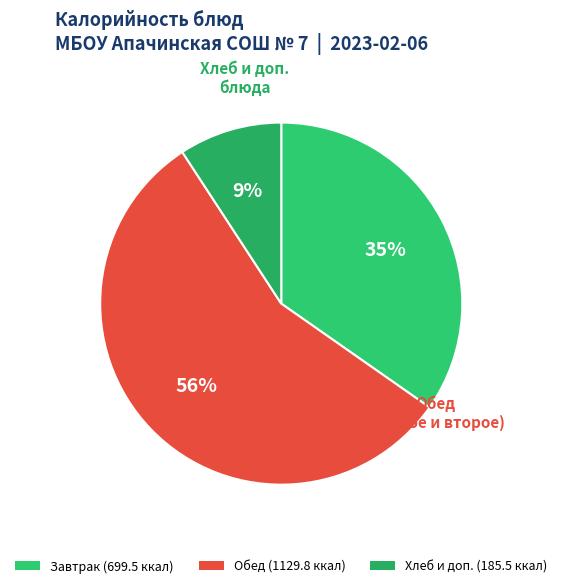

Which slice is the largest?

Обед (1129.8 ккал)